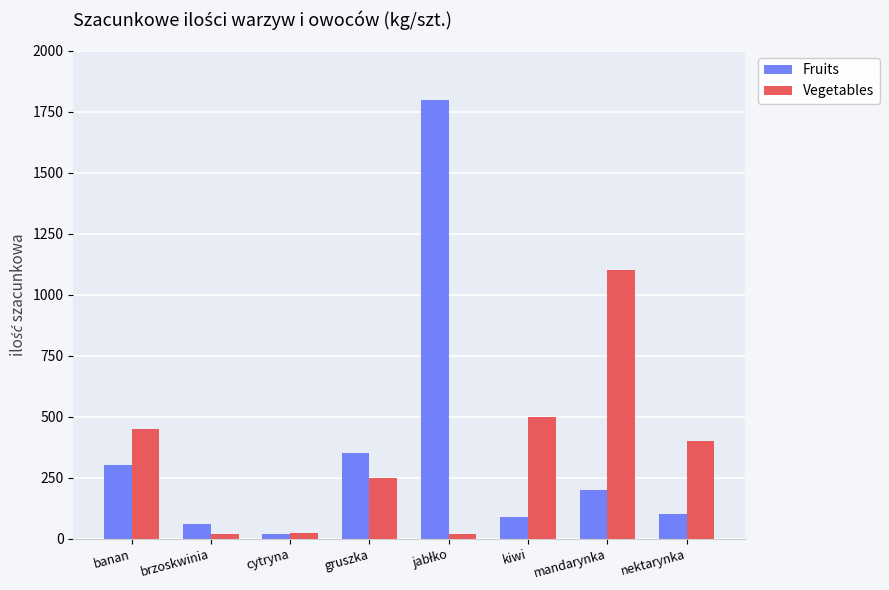

What is the difference between the highest and lowest values at kiwi?

410